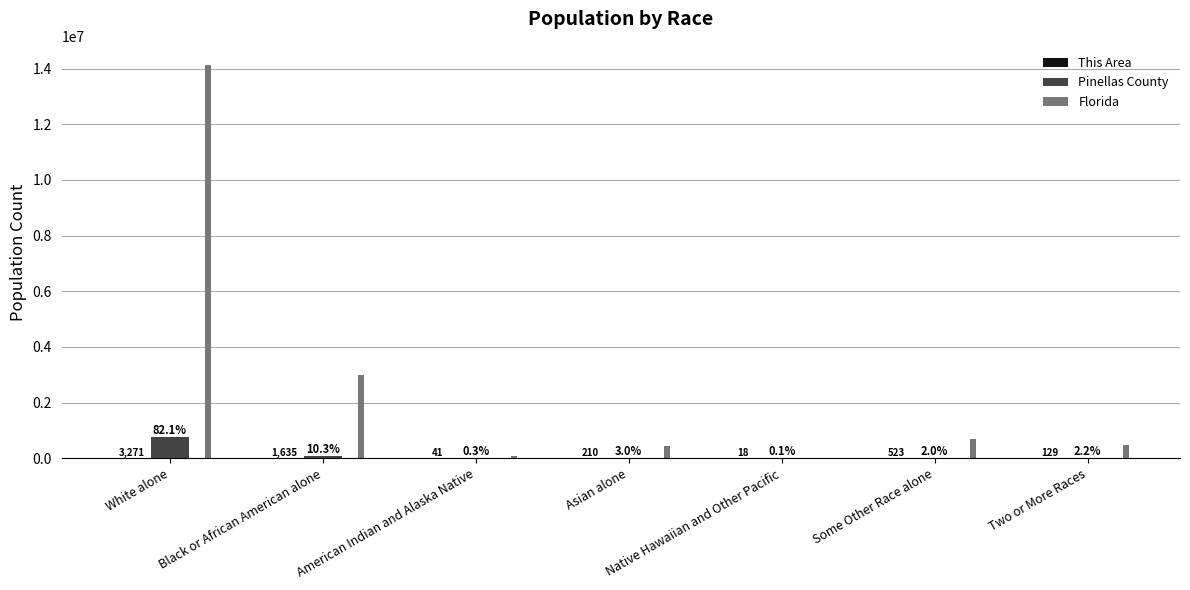

At which category is the sum across all series the highest?

White alone